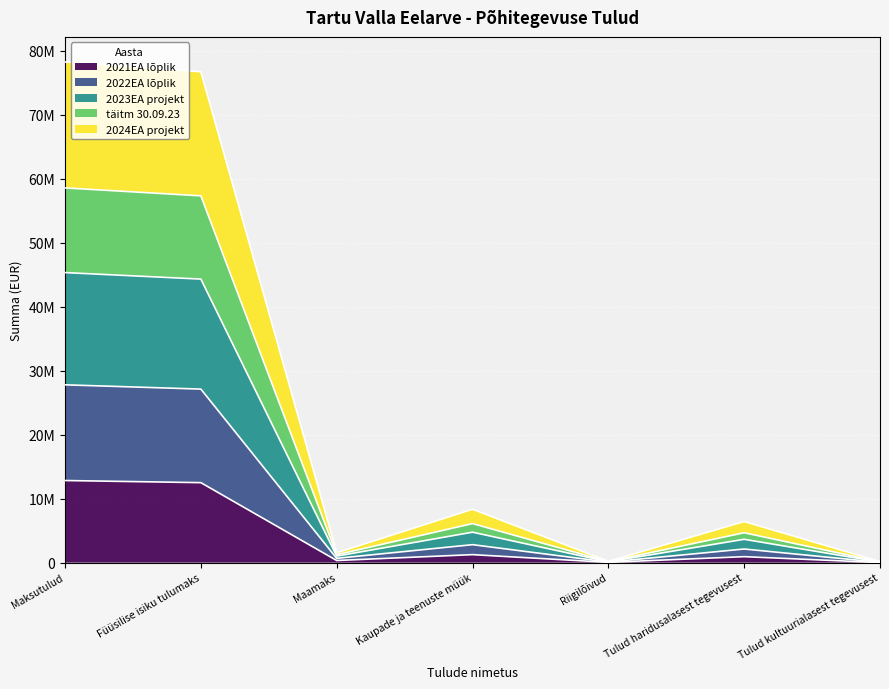

What are all the series names shown in the legend?

2021EA lõplik, 2022EA lõplik, 2023EA projekt, täitm 30.09.23, 2024EA projekt